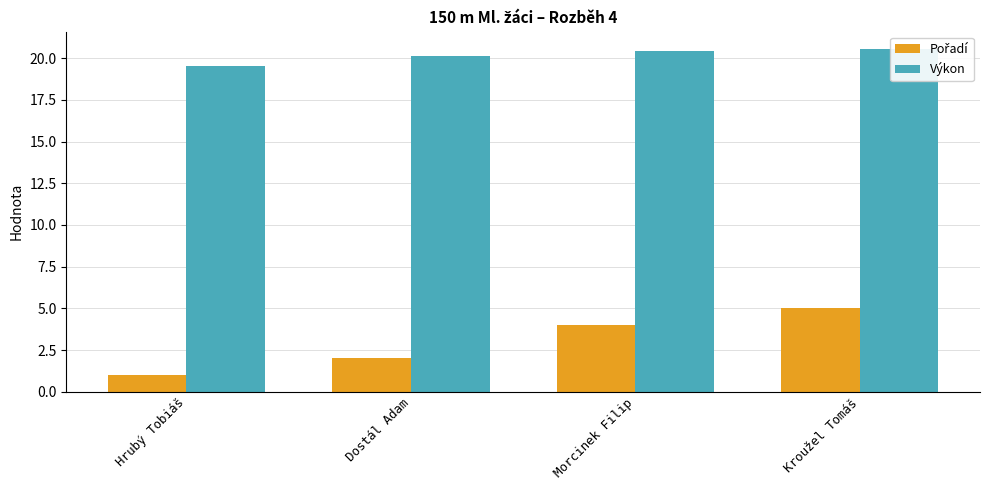

Which category has the lowest value in the Pořadí series?

Hrubý Tobiáš